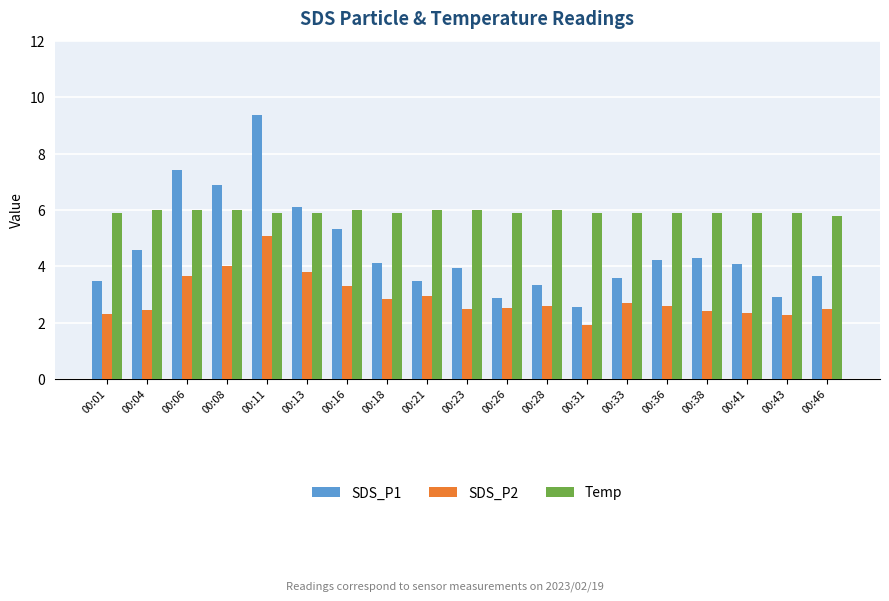

What are all the series names shown in the legend?

SDS_P1, SDS_P2, Temp